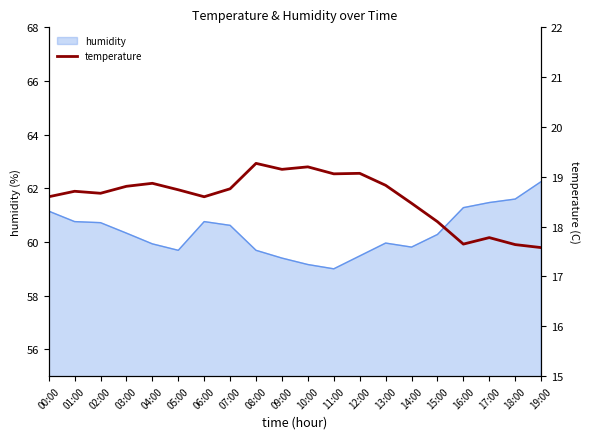

Which category has the highest value across all series?

08:00